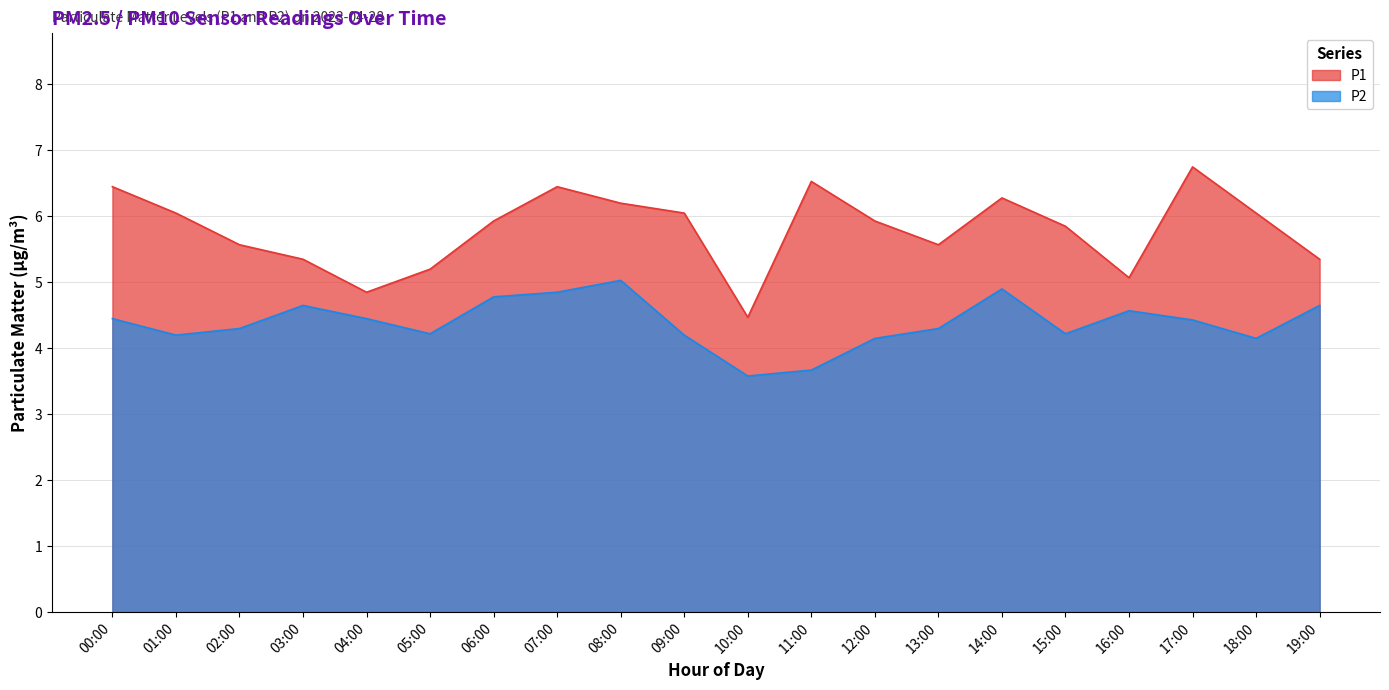

At which label is P2 closest to 4?

12:00